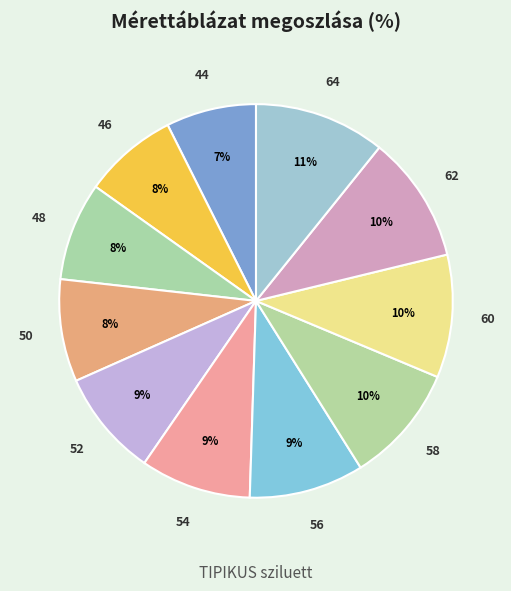

True or false: 50 accounts for 19% of the total.

False